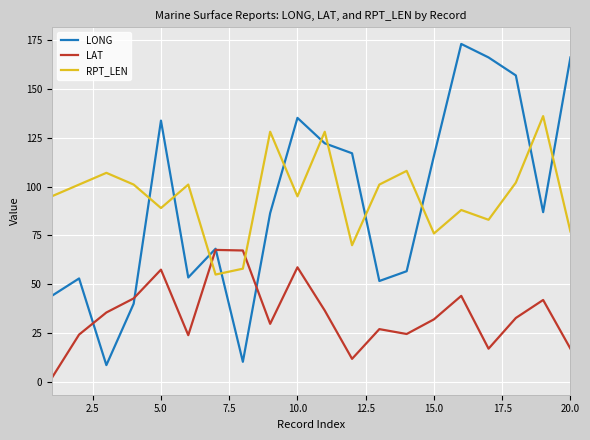

What is the maximum value for RPT_LEN?

136.0